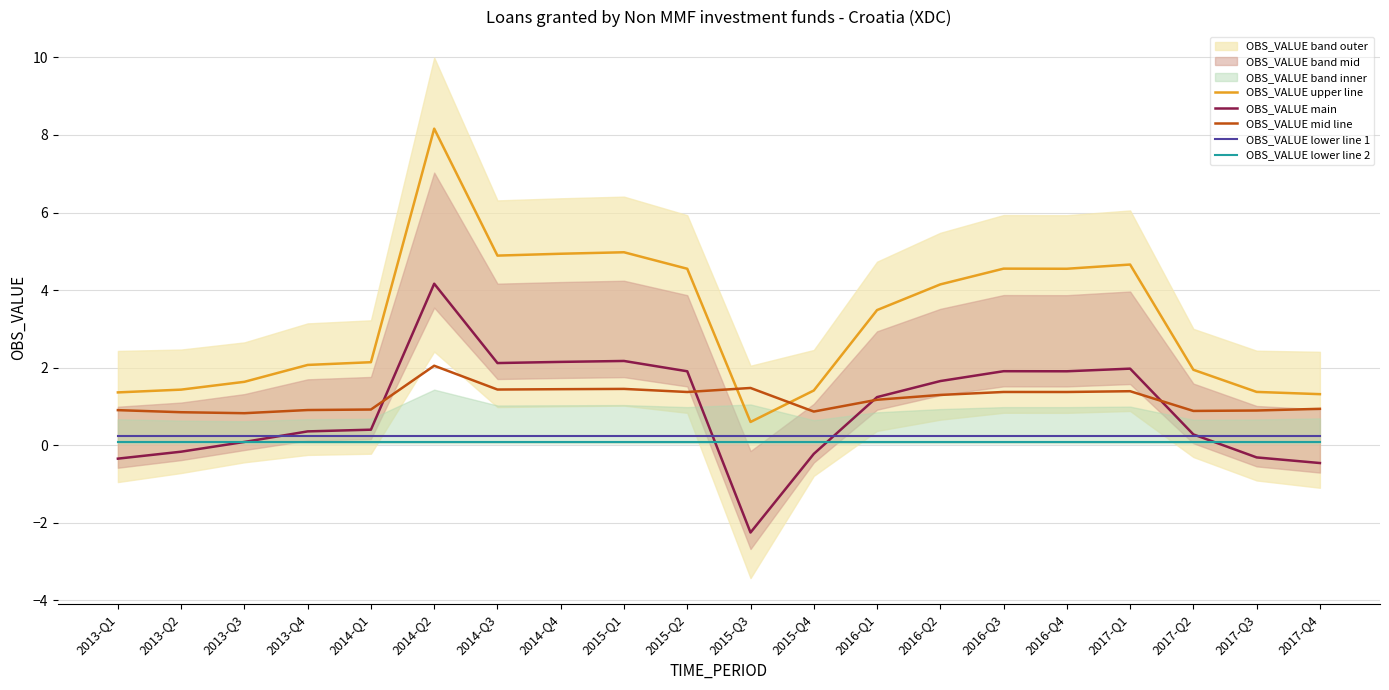

What is the total value across all series at 2014-Q4?

8.9